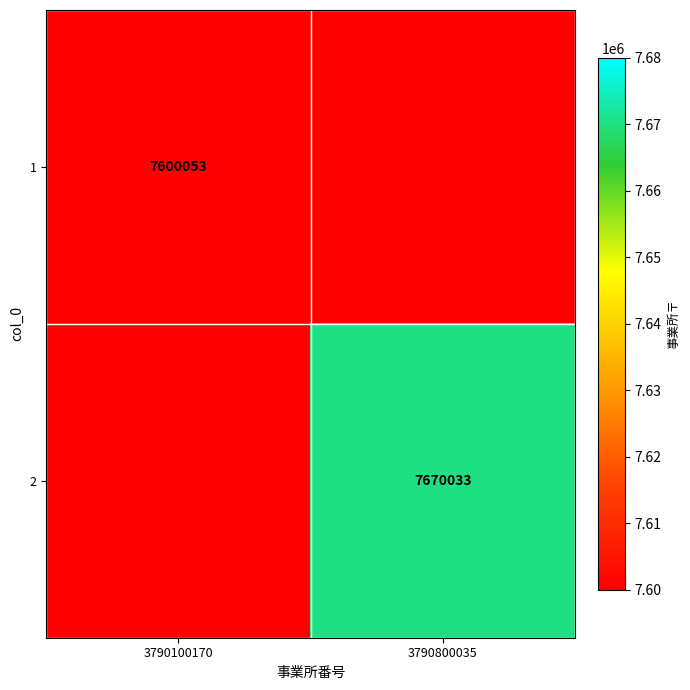

At how many categories does at least one series exceed 7631667?

1